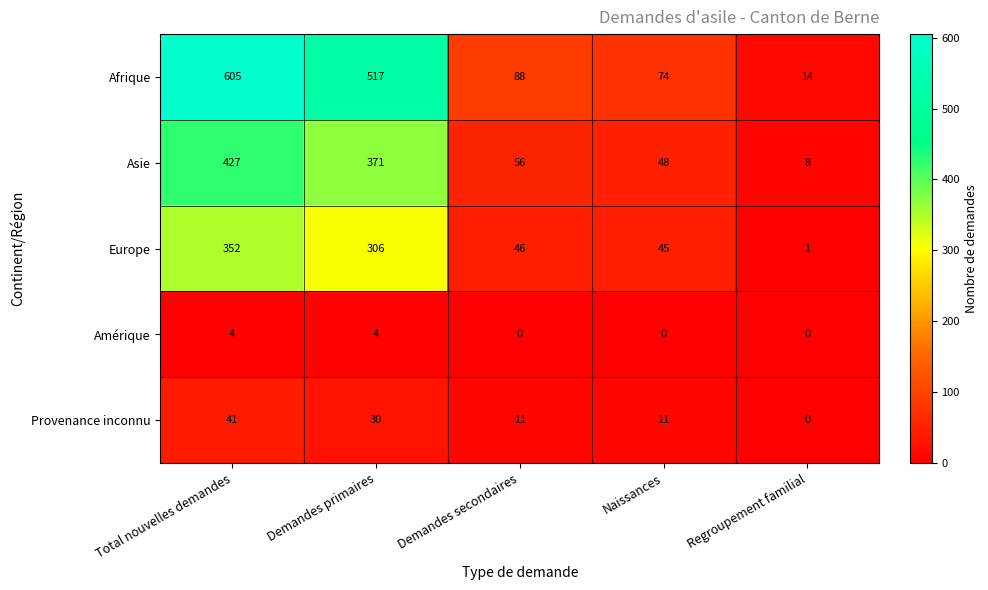

Reading right to left, transcribe all the data shown in this chart.

Afrique: Regroupement familial=14	Naissances=74	Demandes secondaires=88	Demandes primaires=517	Total nouvelles demandes=605
Asie: Regroupement familial=8	Naissances=48	Demandes secondaires=56	Demandes primaires=371	Total nouvelles demandes=427
Europe: Regroupement familial=1	Naissances=45	Demandes secondaires=46	Demandes primaires=306	Total nouvelles demandes=352
Amérique: Regroupement familial=0	Naissances=0	Demandes secondaires=0	Demandes primaires=4	Total nouvelles demandes=4
Provenance inconnu: Regroupement familial=0	Naissances=11	Demandes secondaires=11	Demandes primaires=30	Total nouvelles demandes=41